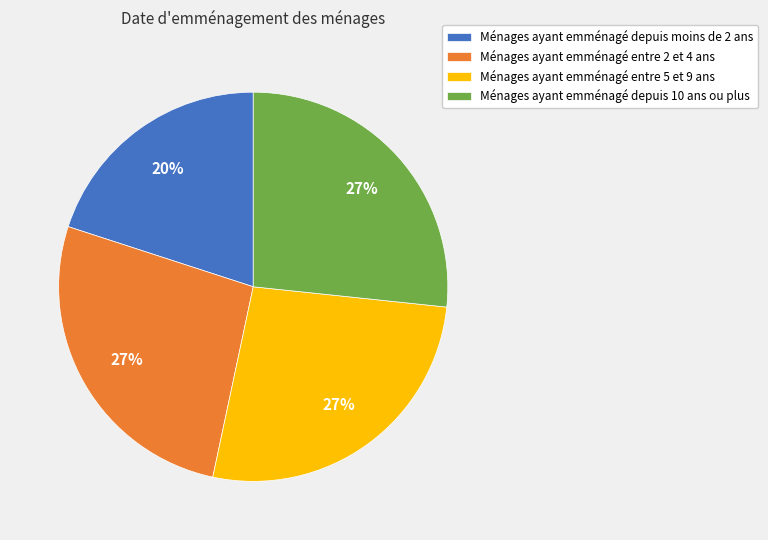

To the nearest percent, what is the difference between the largest and smallest slice percentages?

7%